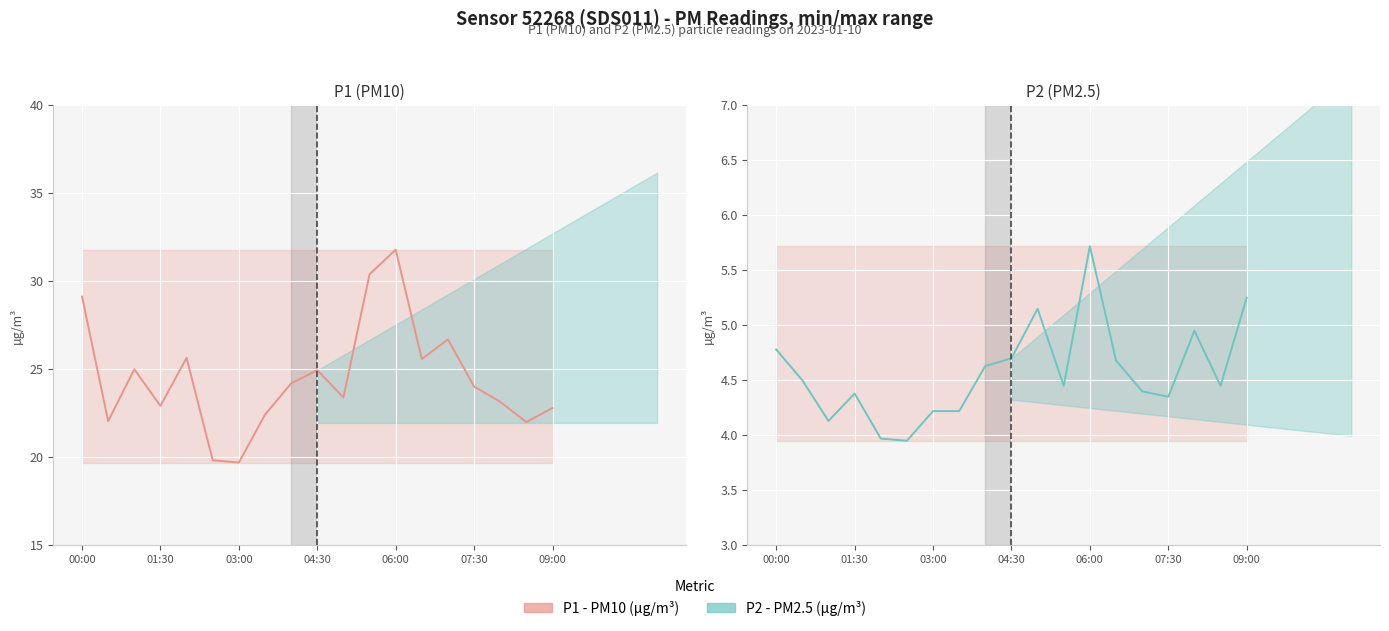

What is the lowest value of the P1 (PM10) series?

19.7